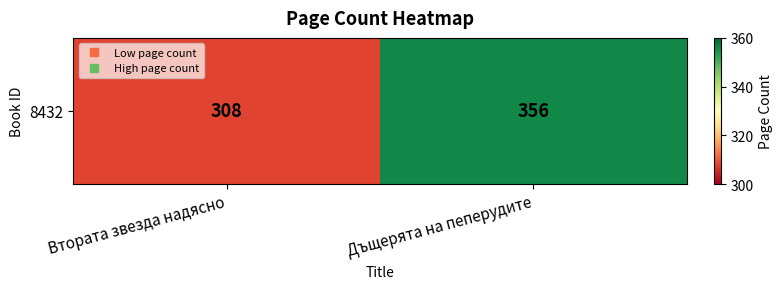

What is the minimum value shown in the chart?

308